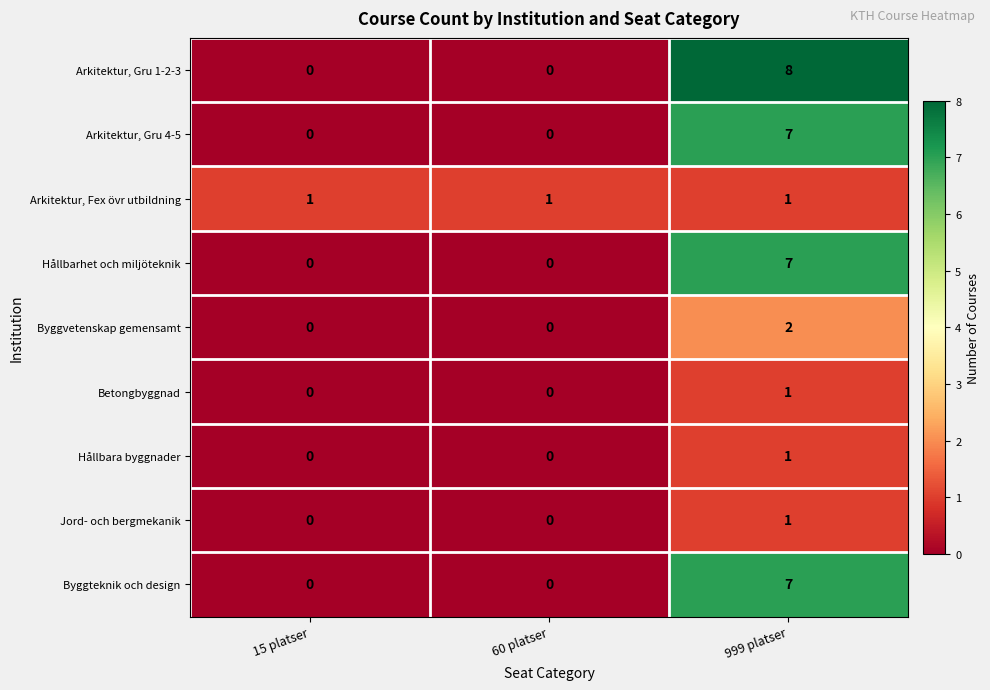

What is the sum of the Hållbarhet och miljöteknik values at 999 platser and 15 platser?

7